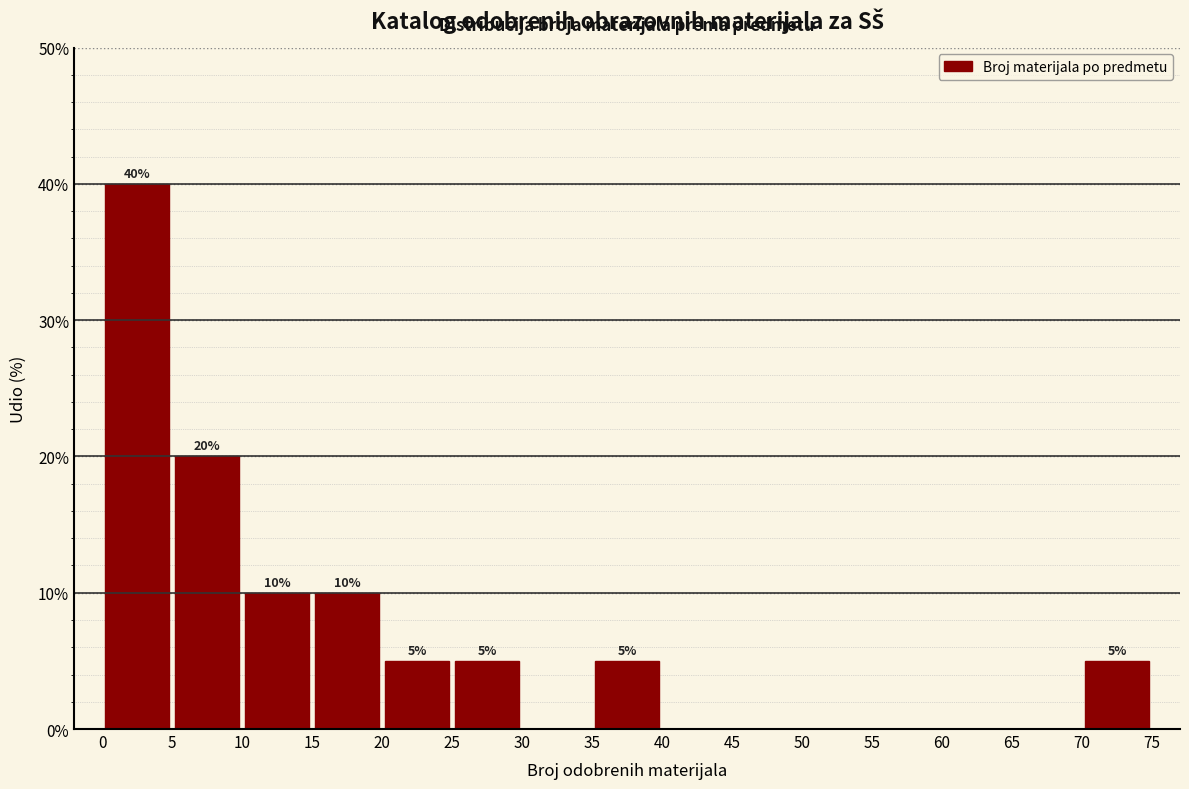

Which range on the x-axis has the tallest bar?

0 to 5